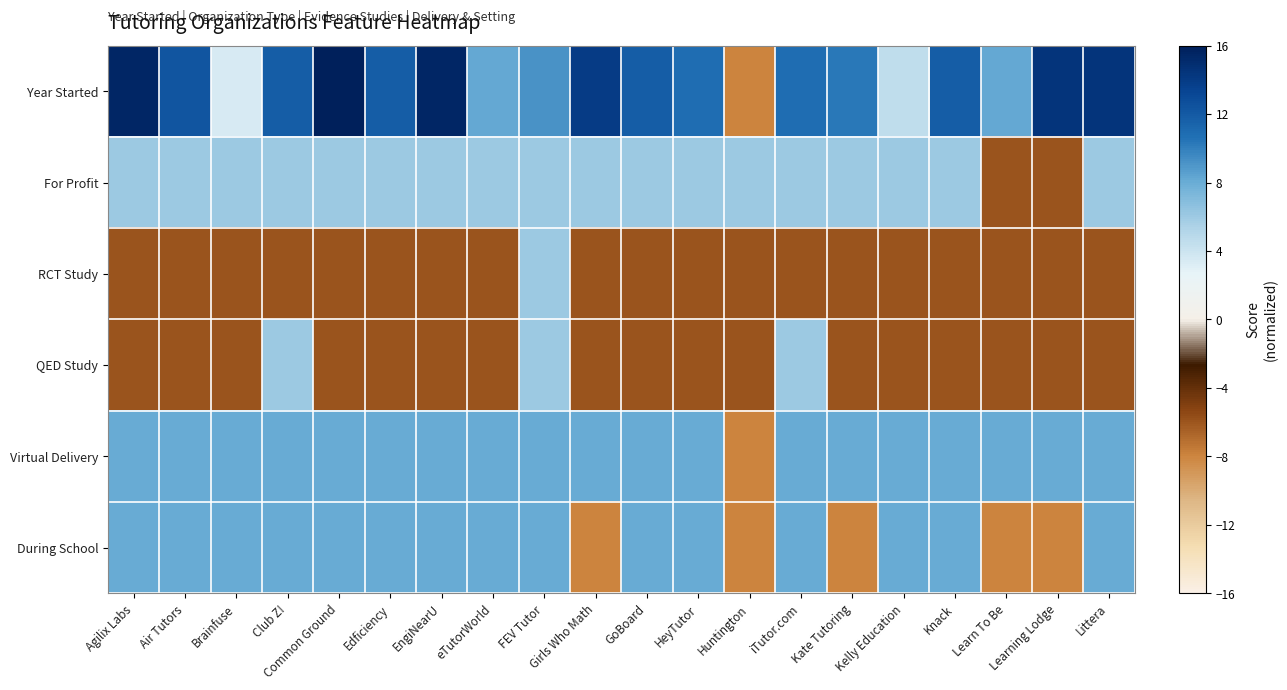

Between Edficiency and iTutor.com, which series saw the biggest shift?

QED Study